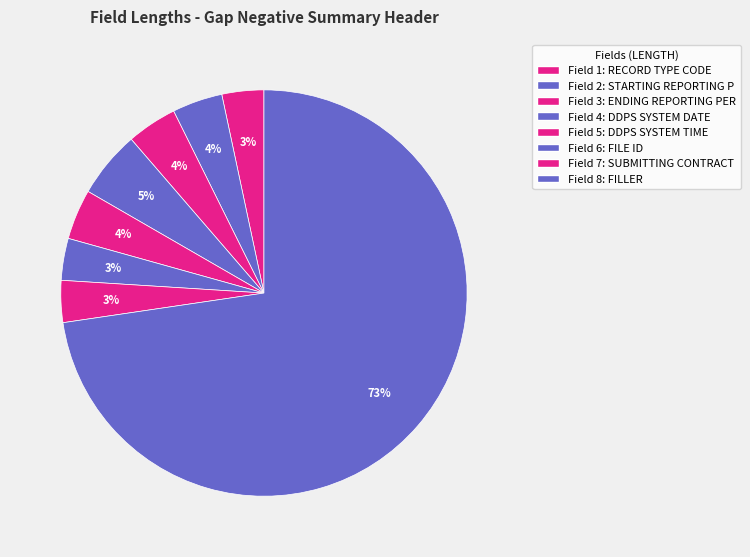

Rank the categories by value from highest to lowest.

8, 4, 2, 3, 5, 1, 6, 7